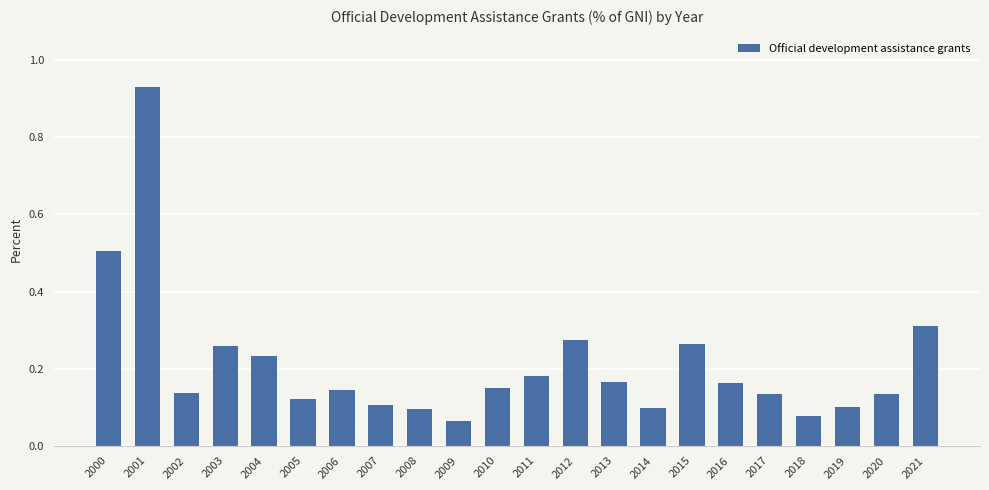

Are the bars horizontal?

No